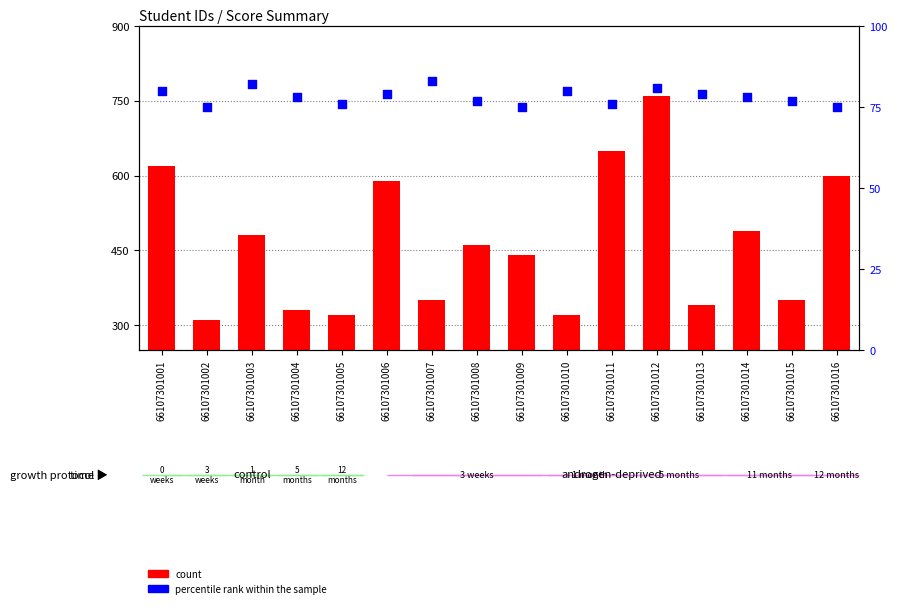

At how many categories does at least one series exceed 702?

1